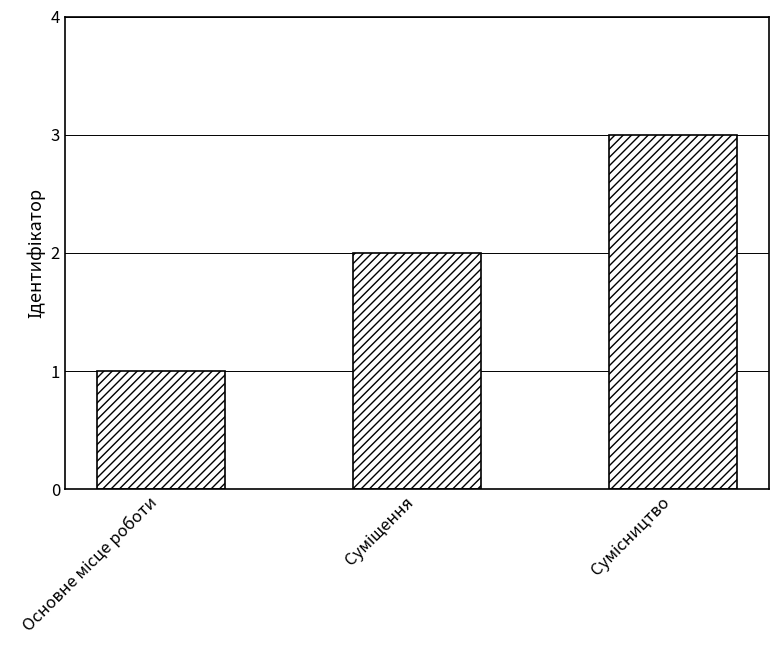

What is the smallest value displayed?

1